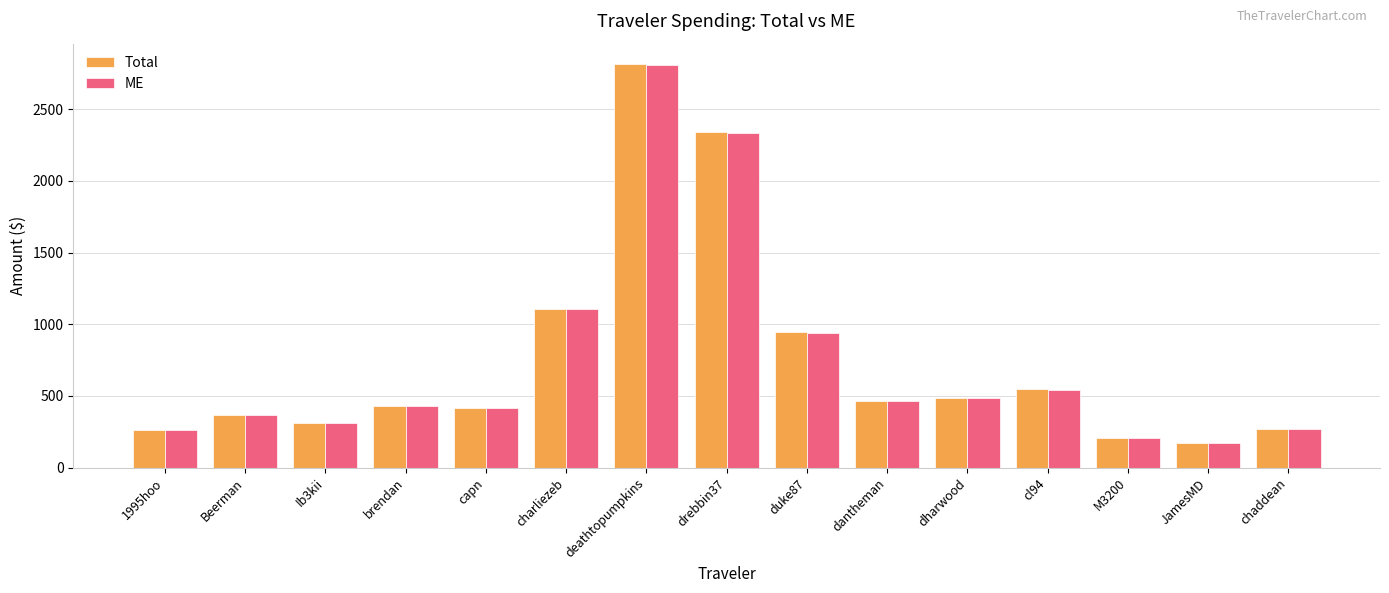

Which category has the highest value across all series?

deathtopumpkins